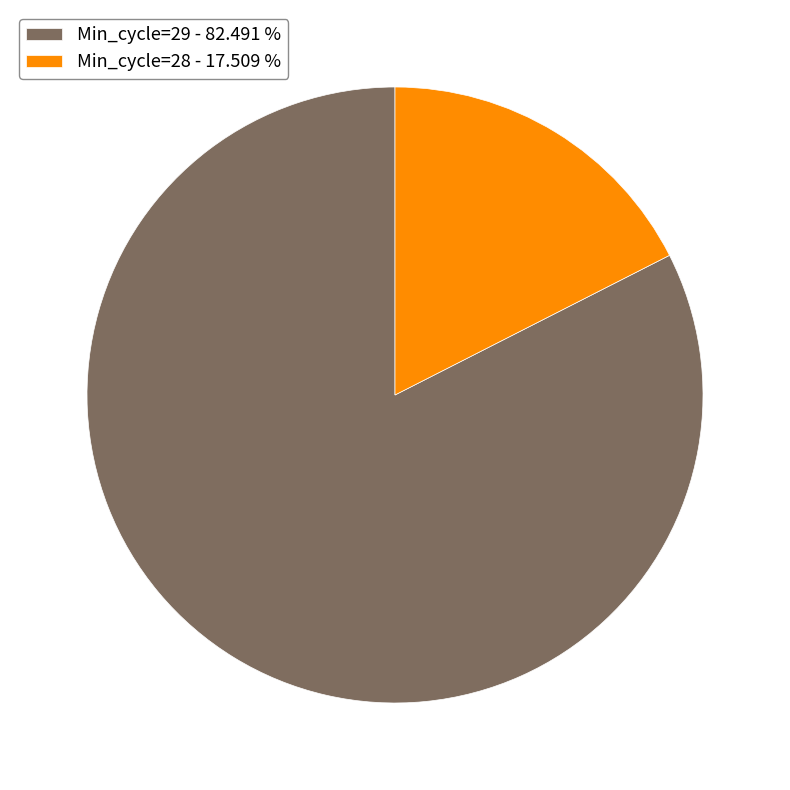

Approximately how many times larger is the value at Min_cycle=29 - 82.491 % compared to Min_cycle=28 - 17.509 %?

4.7